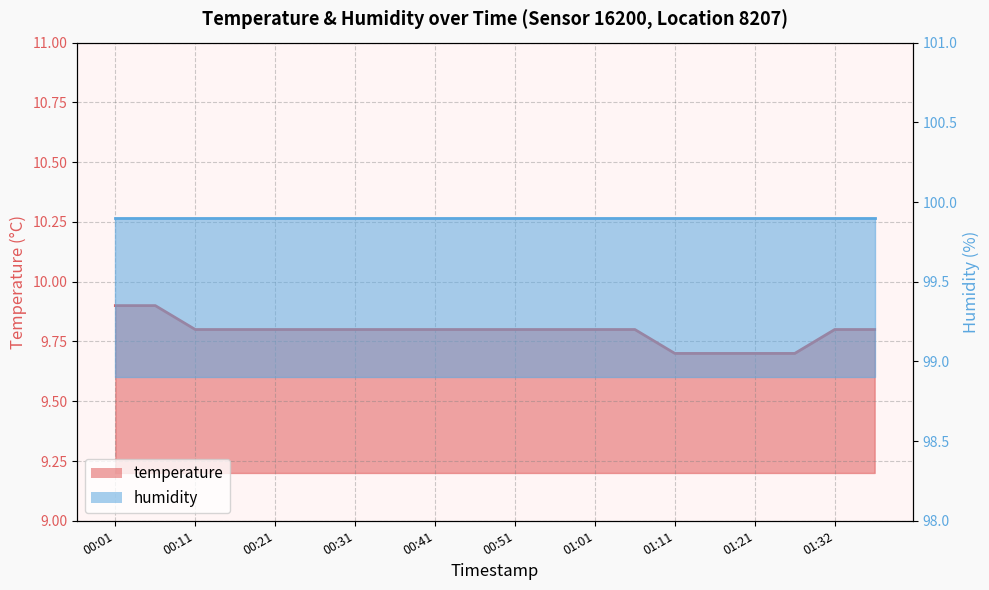

What is the value of the 2nd point from the left?

9.9